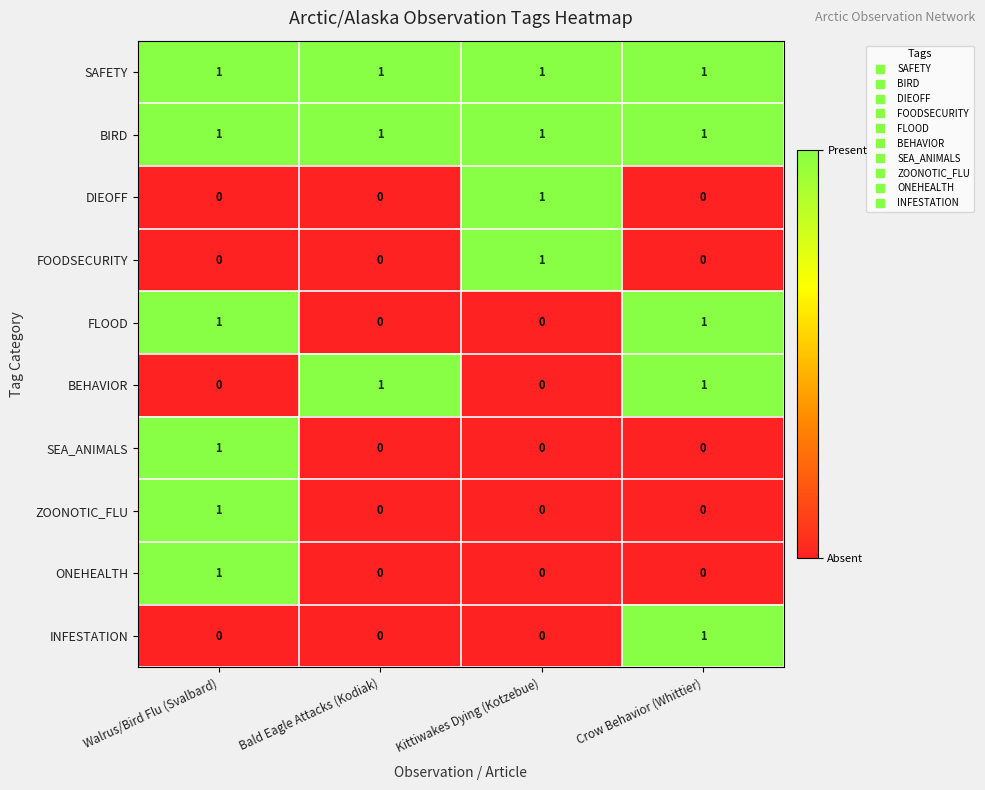

At which category is the sum across all series the highest?

Walrus/Bird Flu (Svalbard)